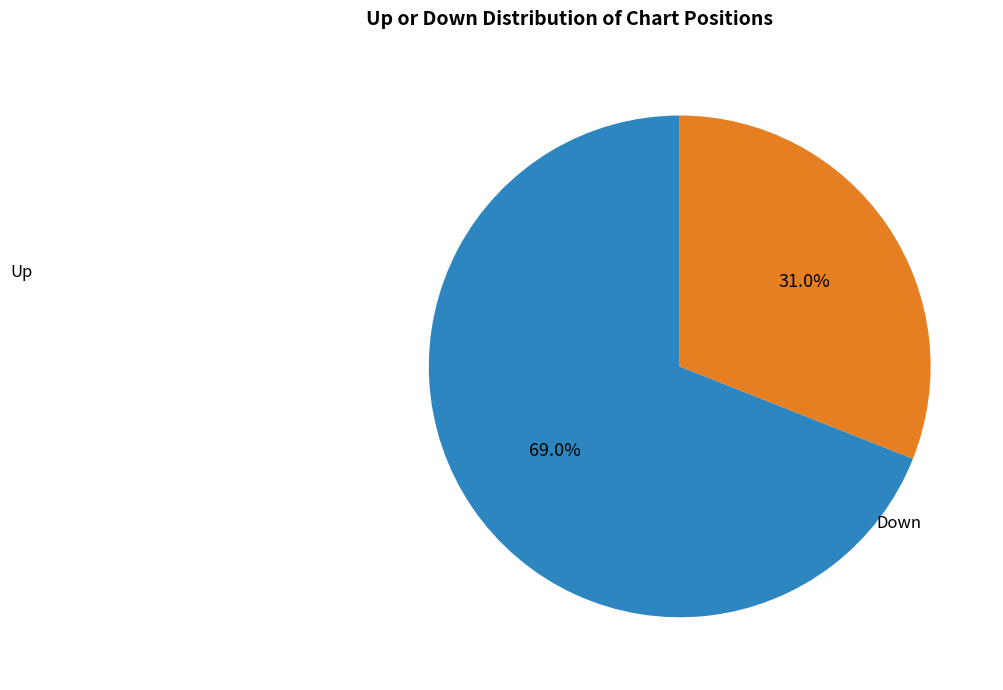

Is there a majority slice in this chart?

Yes